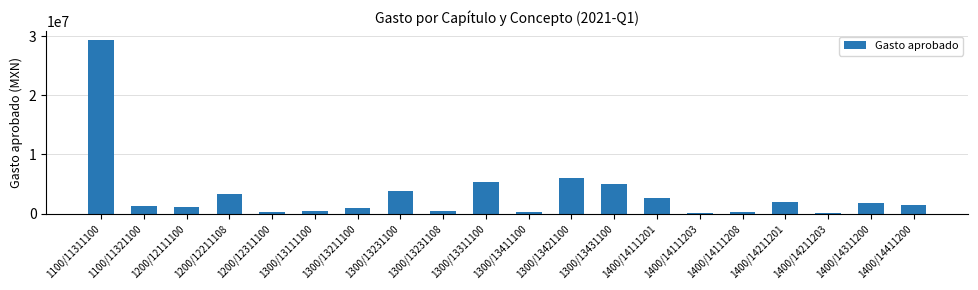

What is the sum of the values at 1300/13431100 and 1200/12111100?

6020473